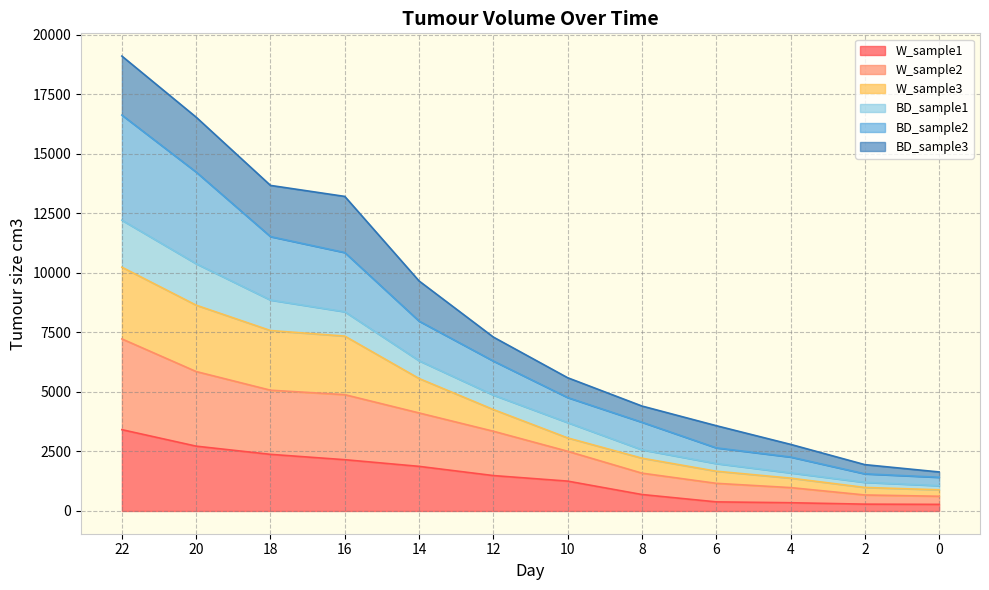

At which category is the sum across all series the highest?

22